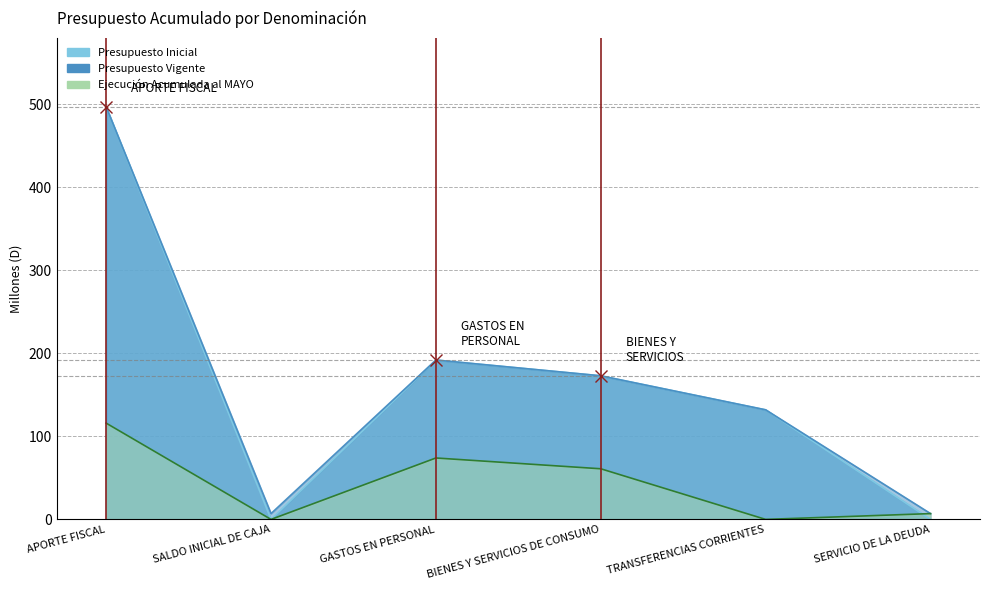

How many values in Presupuesto Inicial are above zero?

4